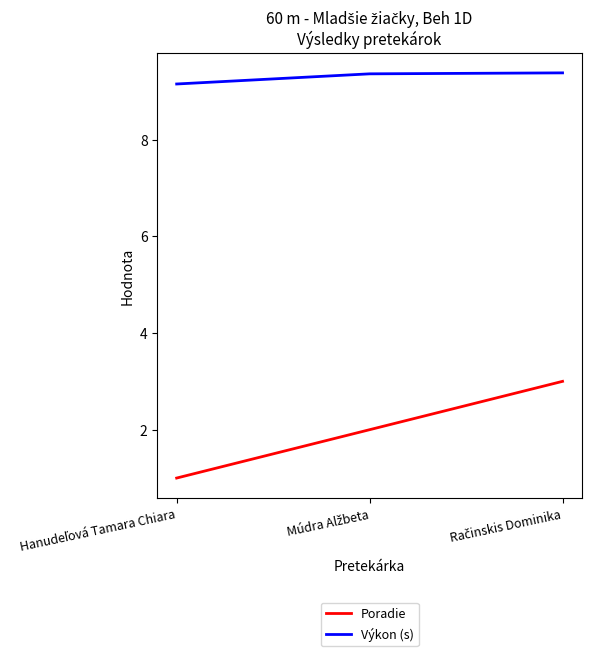

Which series has the widest spread of values?

Poradie